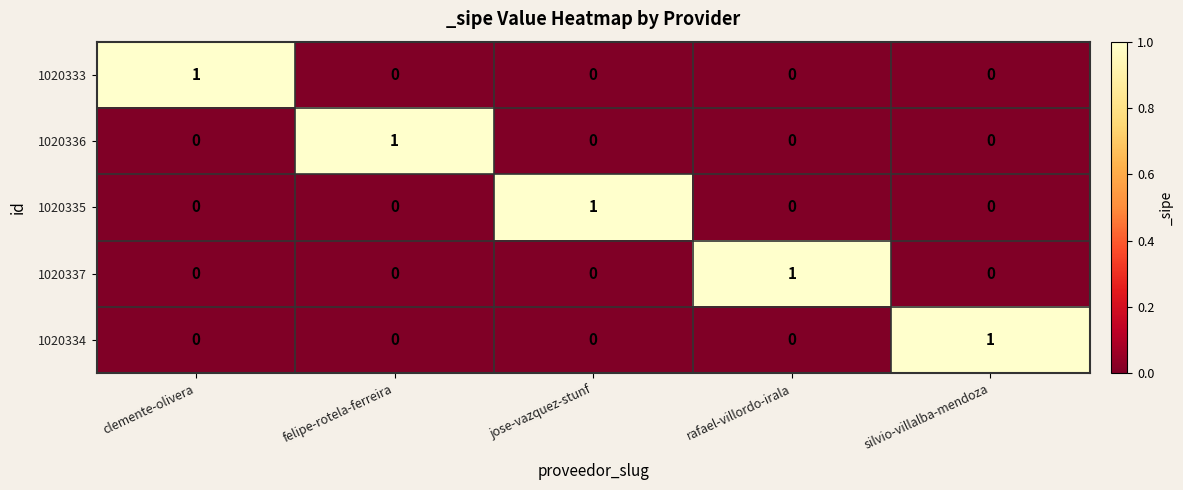

At how many categories does at least one series exceed 0?

5